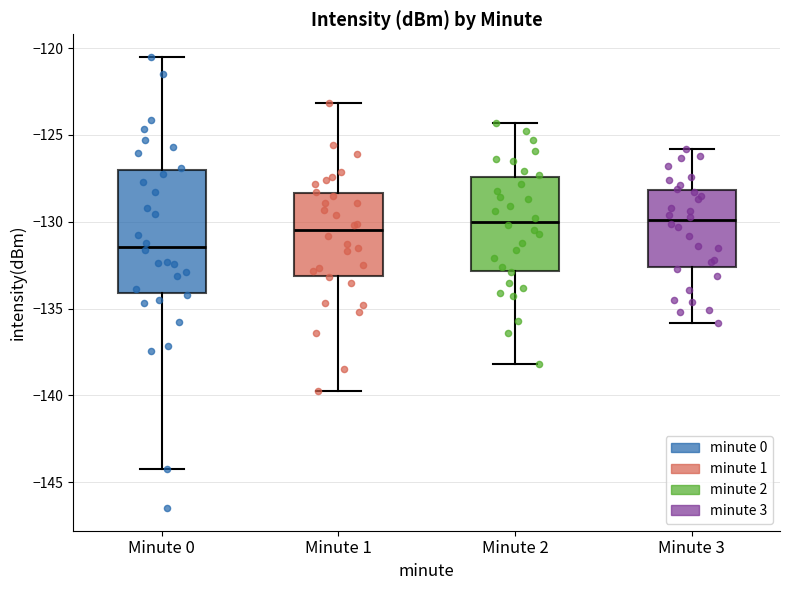

Comparing the boxes themselves (not the whiskers), which one is the tallest?

Minute 0